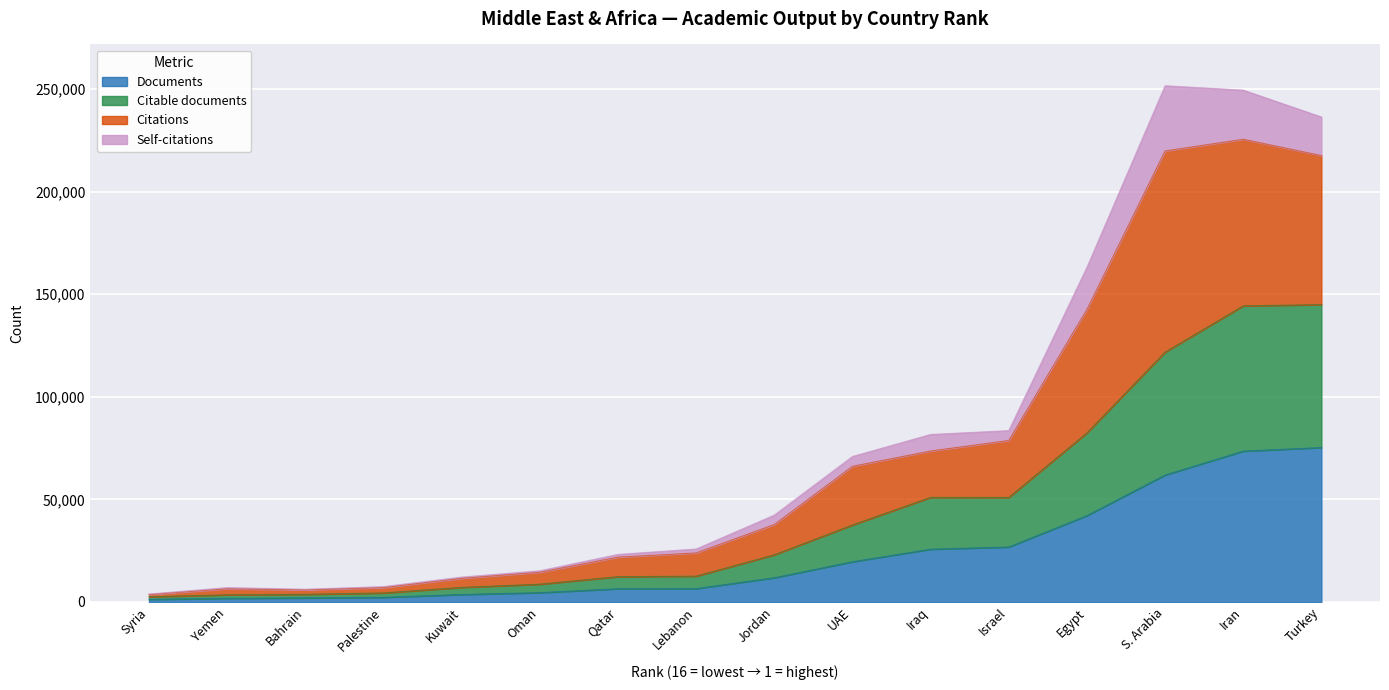

True or false: Documents has a value of 1785 at 15.

True